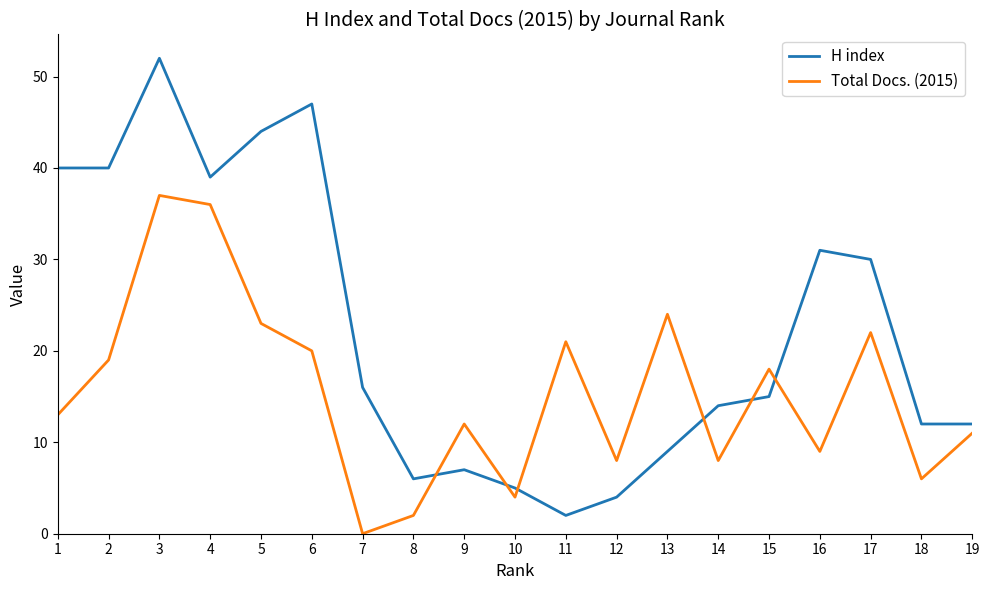

Where is the first local maximum for H index?

3